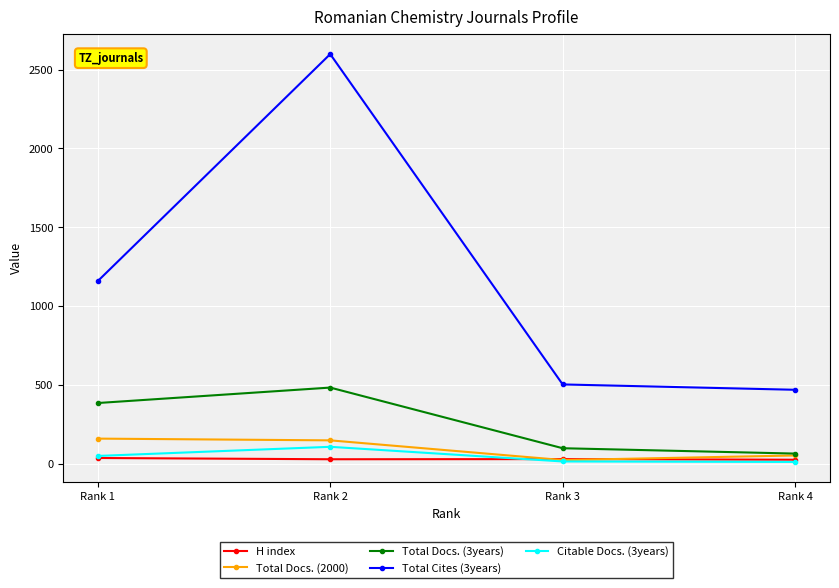

Does the chart have visible grid lines?

Yes